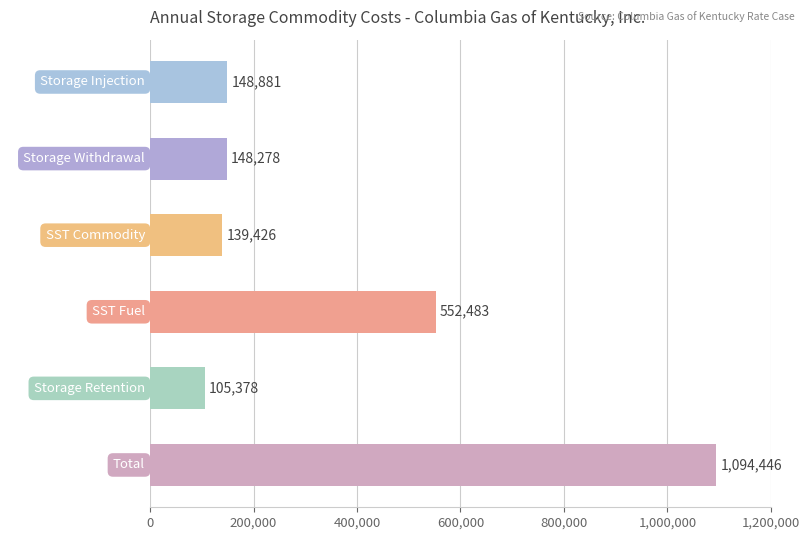

How many distinct data groups are displayed?

1